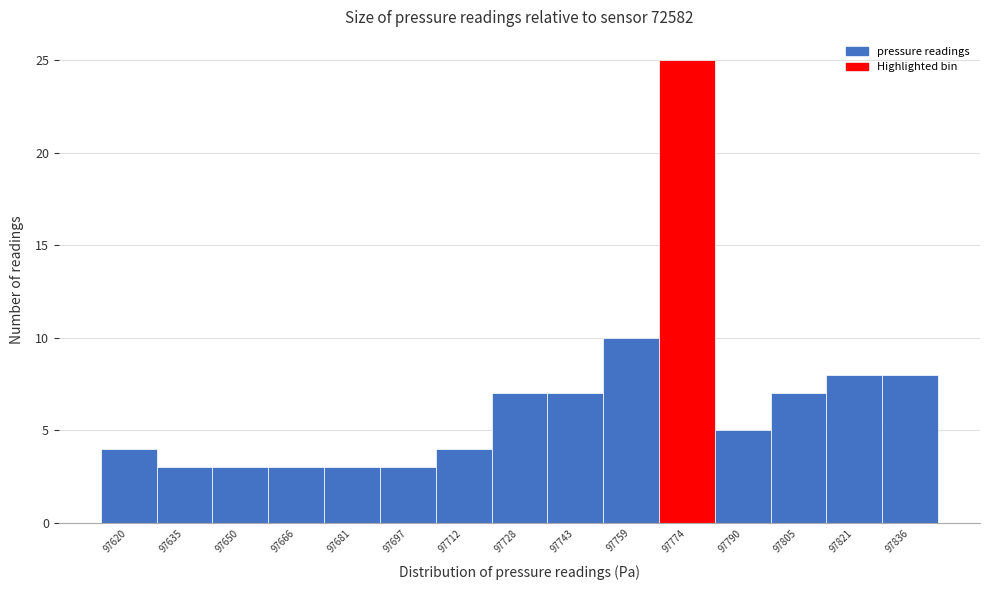

Reading left to right, what are all the values shown in this chart?

97620=4	97635=3	97650=3	97666=3	97681=3	97697=3	97712=4	97728=7	97743=7	97759=10	97774=25	97790=5	97805=7	97821=8	97836=8